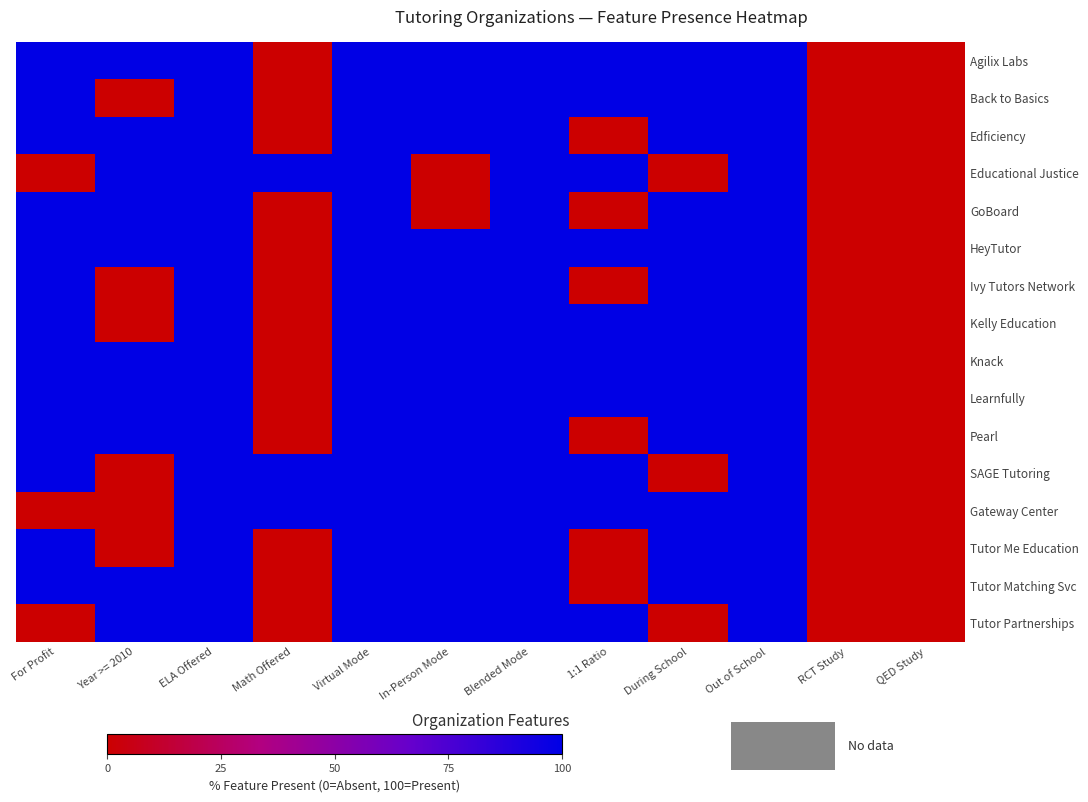

Reading left to right, what are all the values shown in this chart?

Agilix Labs: For Profit=100	Year >= 2010=100	ELA Offered=100	Math Offered=0	Virtual Mode=100	In-Person Mode=100	Blended Mode=100	1:1 Ratio=100	During School=100	Out of School=100	RCT Study=0	QED Study=0
Back to Basics: For Profit=100	Year >= 2010=0	ELA Offered=100	Math Offered=0	Virtual Mode=100	In-Person Mode=100	Blended Mode=100	1:1 Ratio=100	During School=100	Out of School=100	RCT Study=0	QED Study=0
Edficiency: For Profit=100	Year >= 2010=100	ELA Offered=100	Math Offered=0	Virtual Mode=100	In-Person Mode=100	Blended Mode=100	1:1 Ratio=0	During School=100	Out of School=100	RCT Study=0	QED Study=0
Educational Justice: For Profit=0	Year >= 2010=100	ELA Offered=100	Math Offered=100	Virtual Mode=100	In-Person Mode=0	Blended Mode=100	1:1 Ratio=100	During School=0	Out of School=100	RCT Study=0	QED Study=0
GoBoard: For Profit=100	Year >= 2010=100	ELA Offered=100	Math Offered=0	Virtual Mode=100	In-Person Mode=0	Blended Mode=100	1:1 Ratio=0	During School=100	Out of School=100	RCT Study=0	QED Study=0
HeyTutor: For Profit=100	Year >= 2010=100	ELA Offered=100	Math Offered=0	Virtual Mode=100	In-Person Mode=100	Blended Mode=100	1:1 Ratio=100	During School=100	Out of School=100	RCT Study=0	QED Study=0
Ivy Tutors Network: For Profit=100	Year >= 2010=0	ELA Offered=100	Math Offered=0	Virtual Mode=100	In-Person Mode=100	Blended Mode=100	1:1 Ratio=0	During School=100	Out of School=100	RCT Study=0	QED Study=0
Kelly Education: For Profit=100	Year >= 2010=0	ELA Offered=100	Math Offered=0	Virtual Mode=100	In-Person Mode=100	Blended Mode=100	1:1 Ratio=100	During School=100	Out of School=100	RCT Study=0	QED Study=0
Knack: For Profit=100	Year >= 2010=100	ELA Offered=100	Math Offered=0	Virtual Mode=100	In-Person Mode=100	Blended Mode=100	1:1 Ratio=100	During School=100	Out of School=100	RCT Study=0	QED Study=0
Learnfully: For Profit=100	Year >= 2010=100	ELA Offered=100	Math Offered=0	Virtual Mode=100	In-Person Mode=100	Blended Mode=100	1:1 Ratio=100	During School=100	Out of School=100	RCT Study=0	QED Study=0
Pearl: For Profit=100	Year >= 2010=100	ELA Offered=100	Math Offered=0	Virtual Mode=100	In-Person Mode=100	Blended Mode=100	1:1 Ratio=0	During School=100	Out of School=100	RCT Study=0	QED Study=0
SAGE Tutoring: For Profit=100	Year >= 2010=0	ELA Offered=100	Math Offered=100	Virtual Mode=100	In-Person Mode=100	Blended Mode=100	1:1 Ratio=100	During School=0	Out of School=100	RCT Study=0	QED Study=0
Gateway Center: For Profit=0	Year >= 2010=0	ELA Offered=100	Math Offered=100	Virtual Mode=100	In-Person Mode=100	Blended Mode=100	1:1 Ratio=100	During School=100	Out of School=100	RCT Study=0	QED Study=0
Tutor Me Education: For Profit=100	Year >= 2010=0	ELA Offered=100	Math Offered=0	Virtual Mode=100	In-Person Mode=100	Blended Mode=100	1:1 Ratio=0	During School=100	Out of School=100	RCT Study=0	QED Study=0
Tutor Matching Svc: For Profit=100	Year >= 2010=100	ELA Offered=100	Math Offered=0	Virtual Mode=100	In-Person Mode=100	Blended Mode=100	1:1 Ratio=0	During School=100	Out of School=100	RCT Study=0	QED Study=0
Tutor Partnerships: For Profit=0	Year >= 2010=100	ELA Offered=100	Math Offered=0	Virtual Mode=100	In-Person Mode=100	Blended Mode=100	1:1 Ratio=100	During School=0	Out of School=100	RCT Study=0	QED Study=0